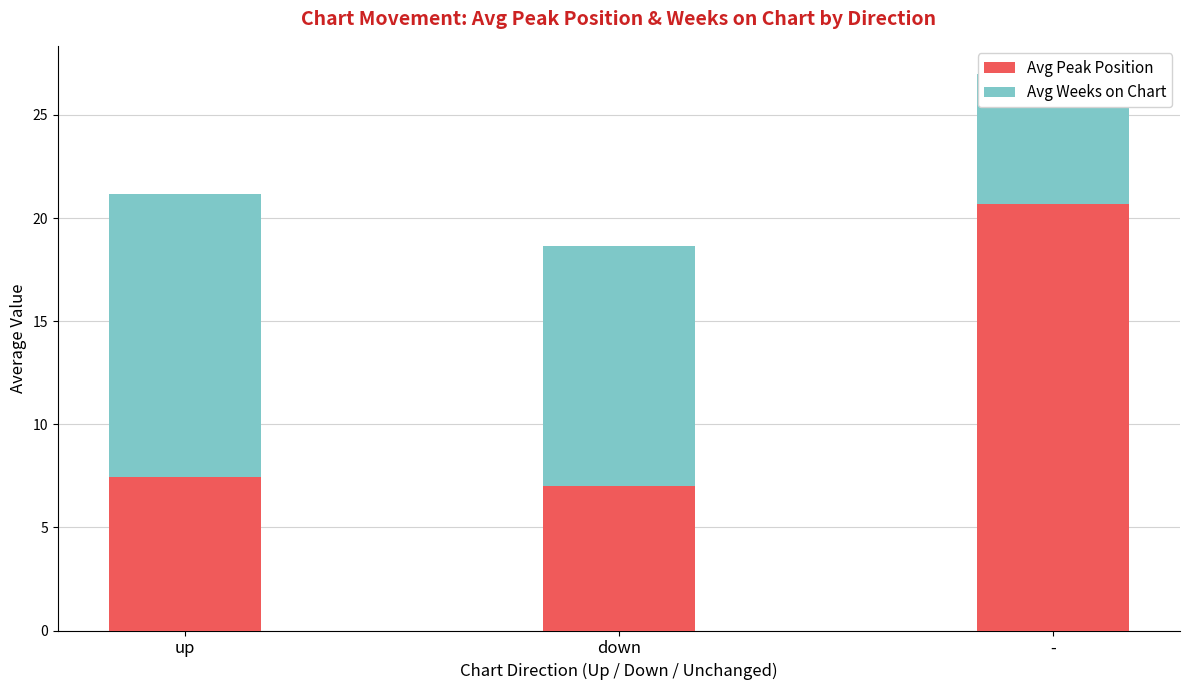

What are all the series names shown in the legend?

Avg Peak Position, Avg Weeks on Chart